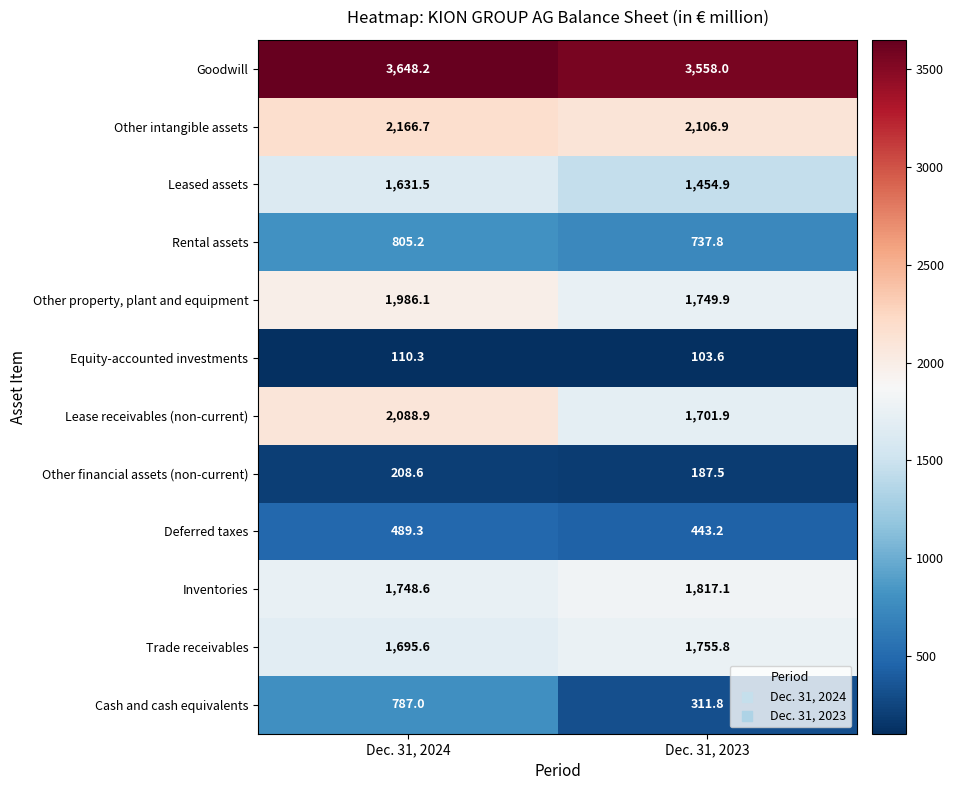

Which series has the largest range (max minus min)?

Cash and cash equivalents